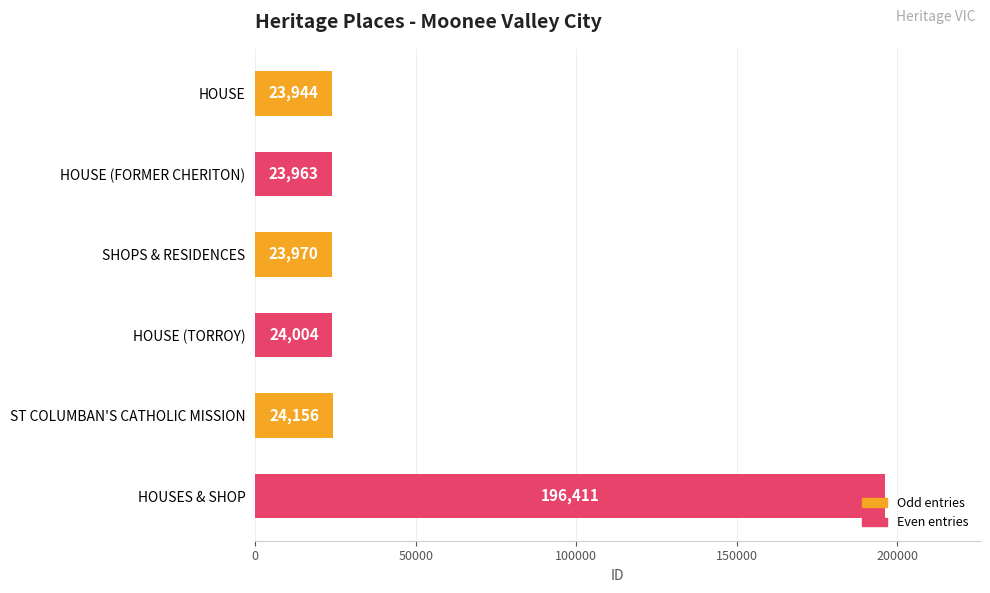

What is the difference between the maximum and minimum values?

172467